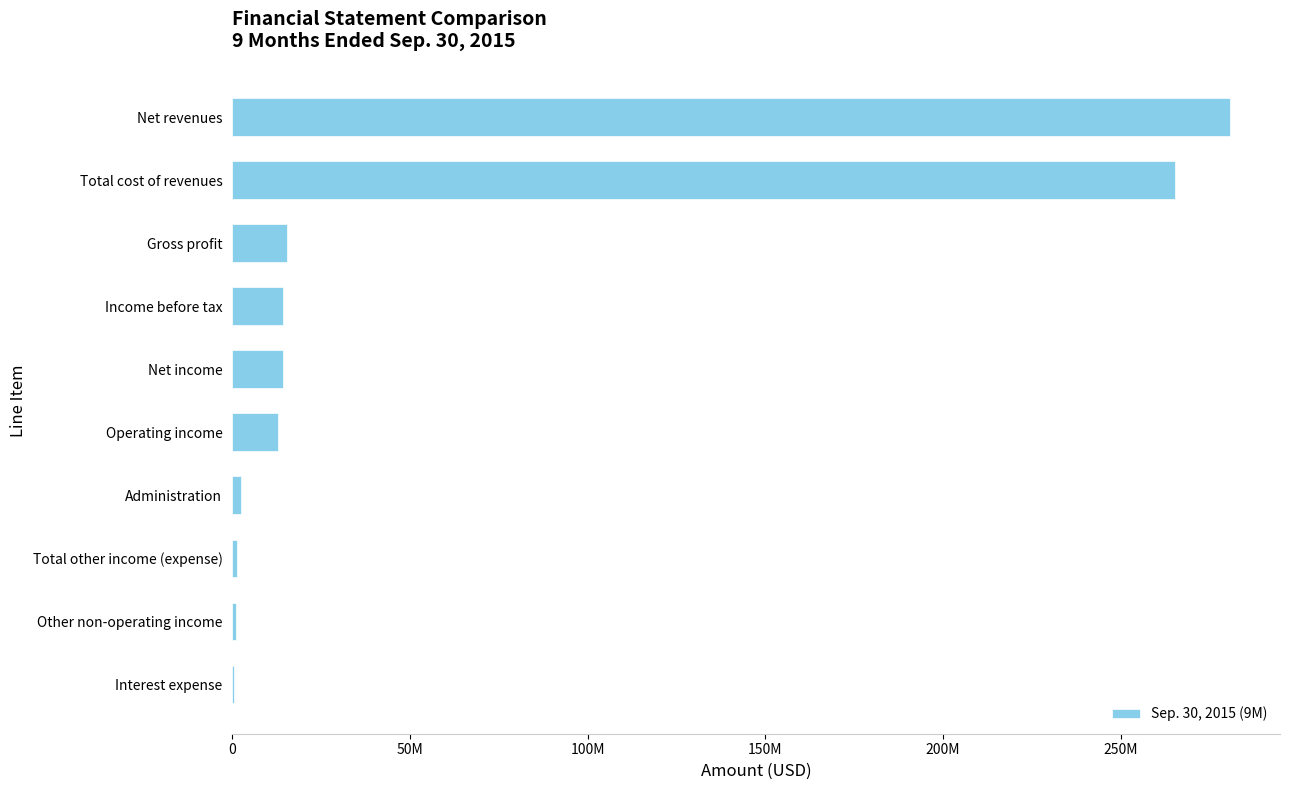

Are the bars horizontal?

Yes